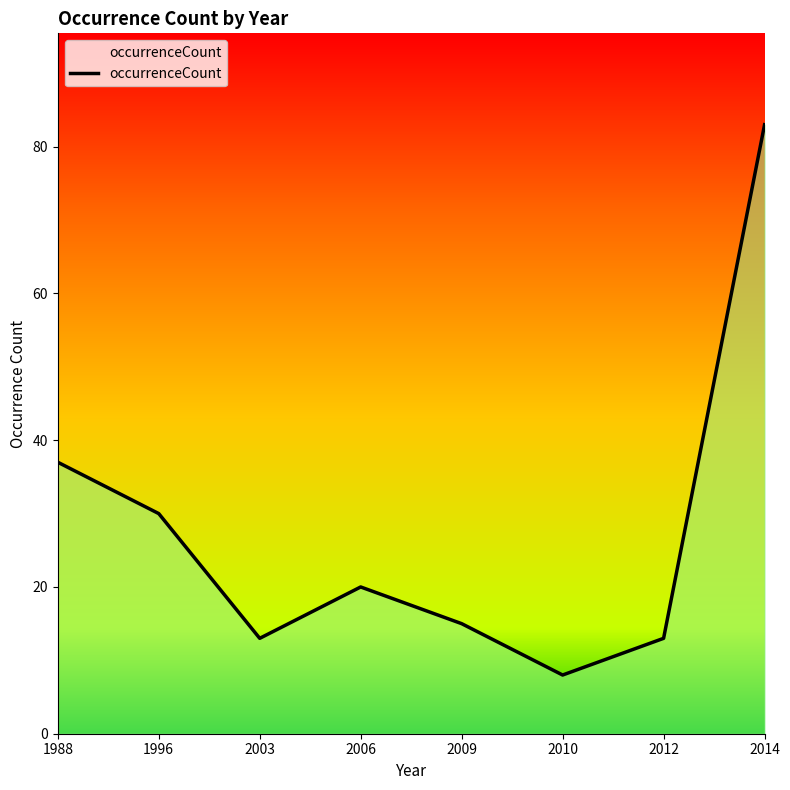

How many lines are shown in the chart?

1